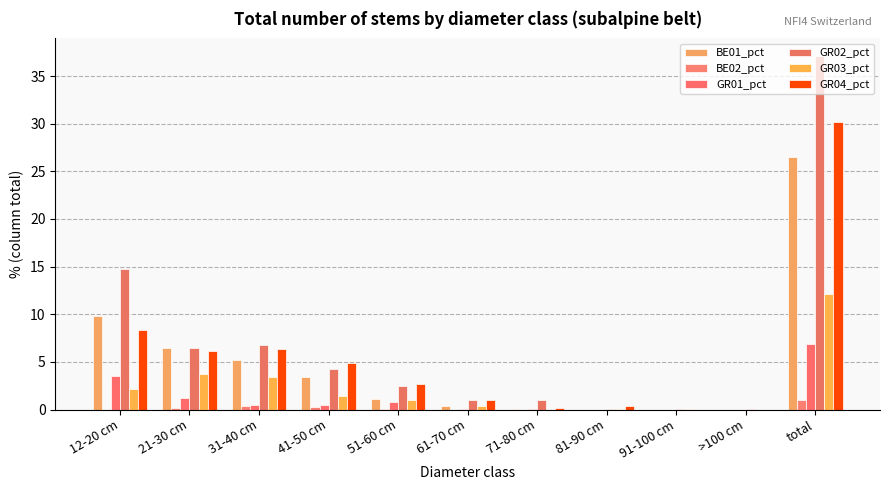

How many distinct data groups are displayed?

6